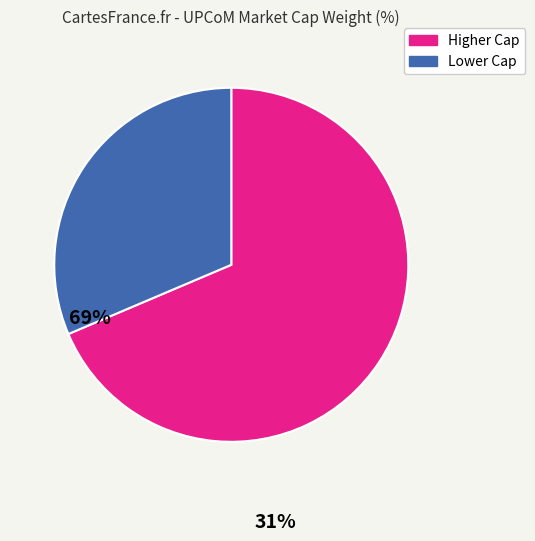

Is there any slice that represents more than half of the pie?

Yes